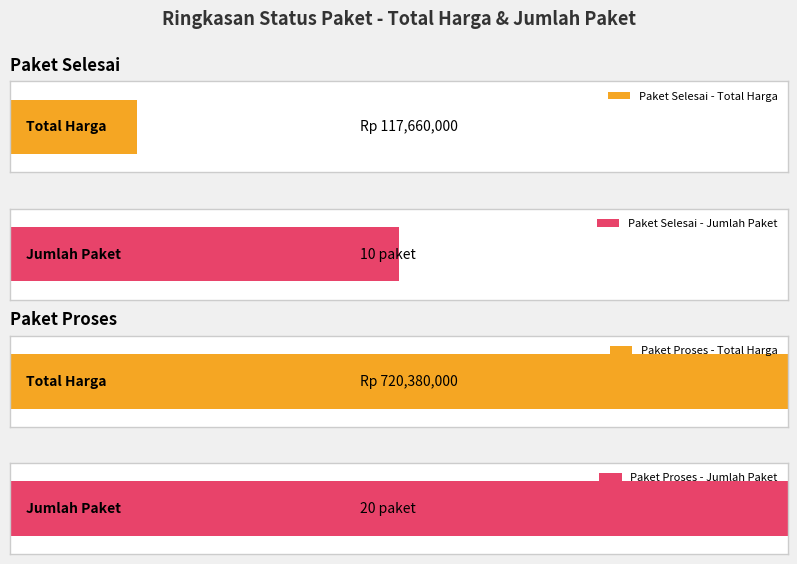

The value of Paket Selesai at 3 is 16925444. True or false?

False